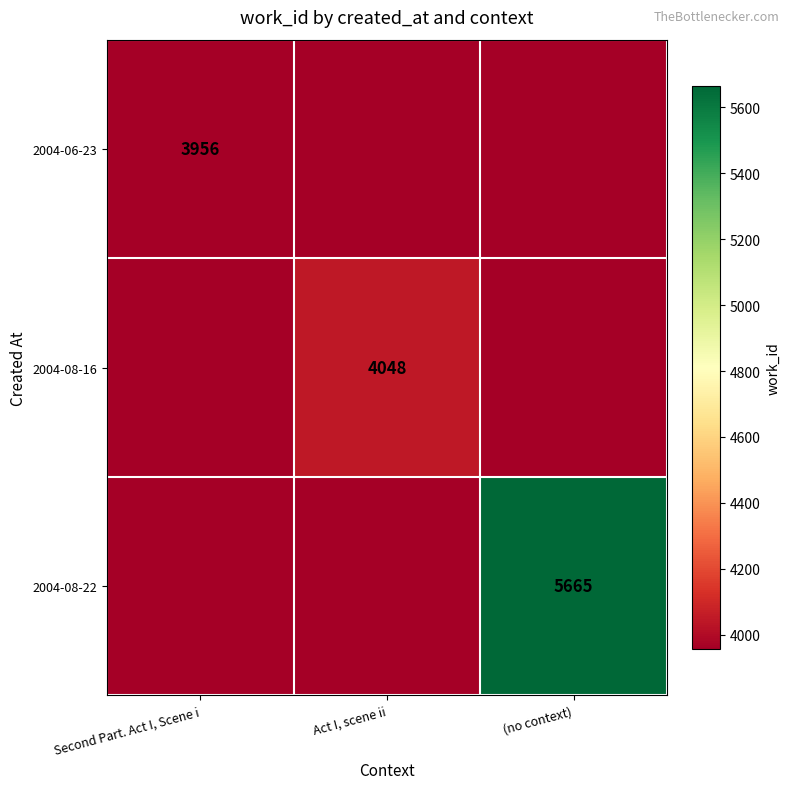

At which category is the sum across all series the highest?

(no context)